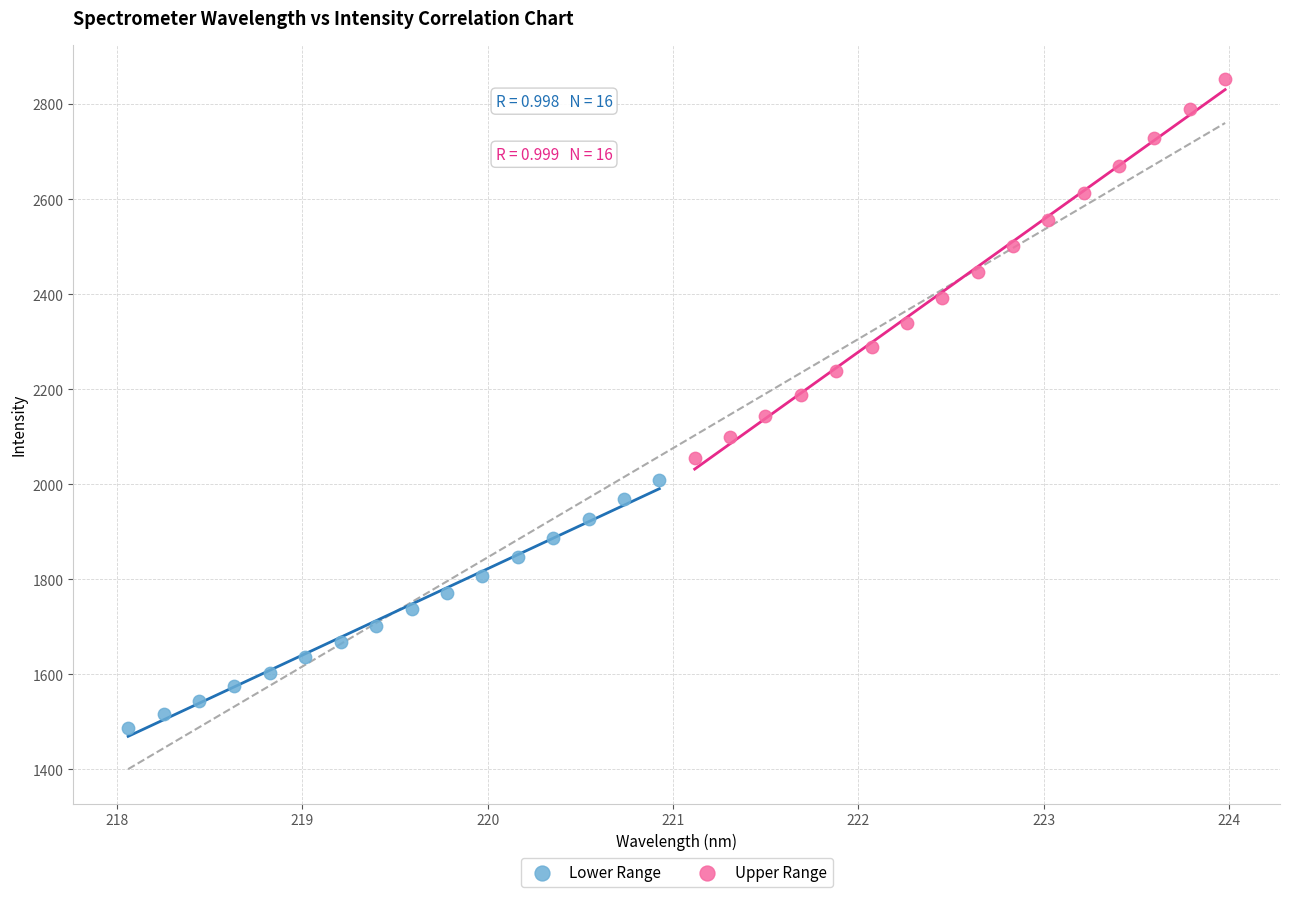

Which series contains the lowest Y value?

Lower Range